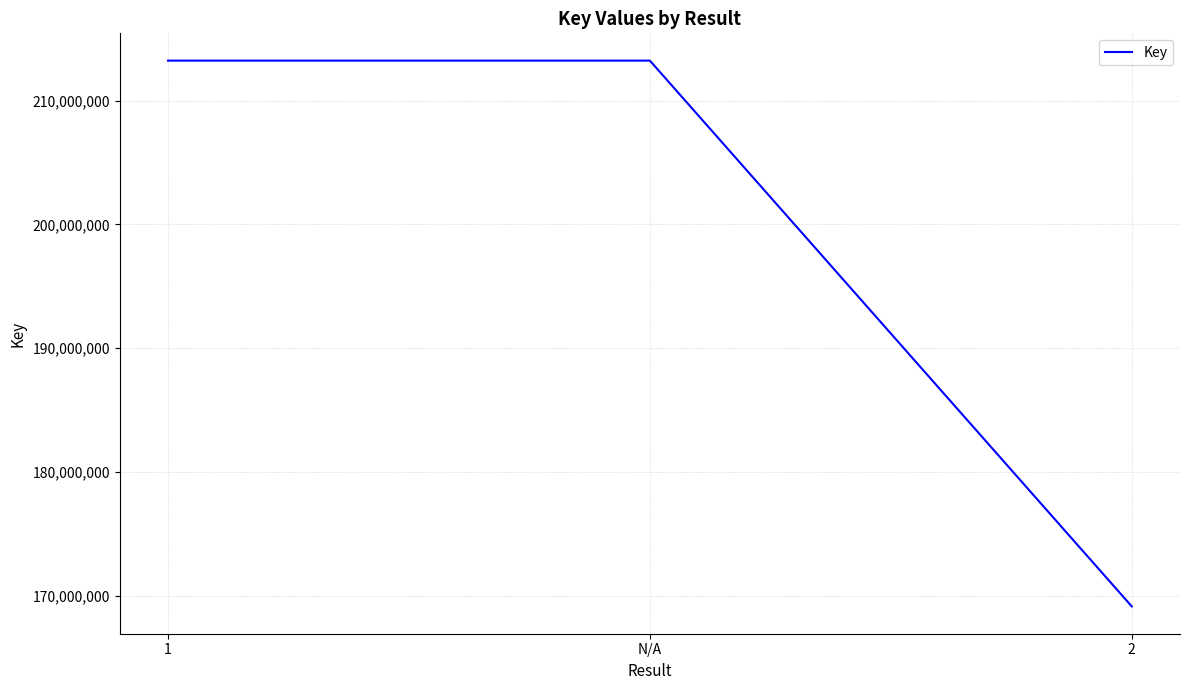

How many lines are shown in the chart?

1